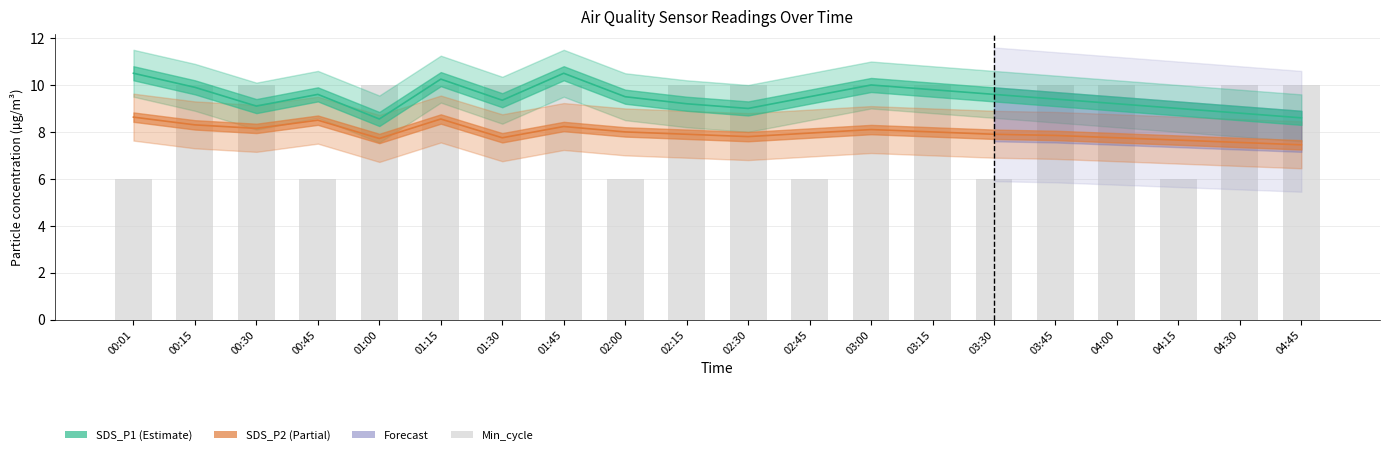

Which series changed the most between 00:30 and 04:00?

SDS_P2